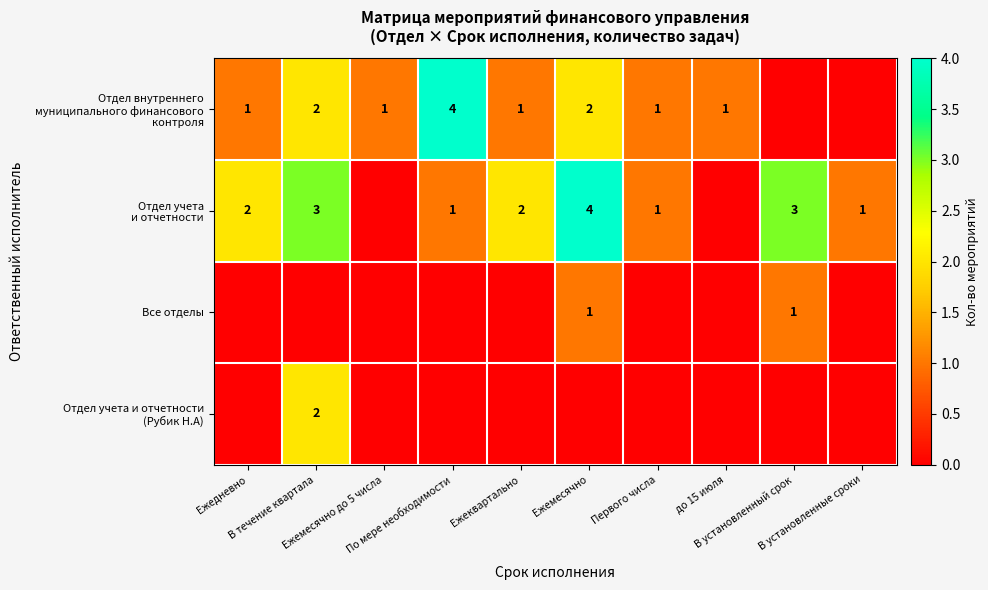

The value of Все отделы at Ежедневно is 0. True or false?

False